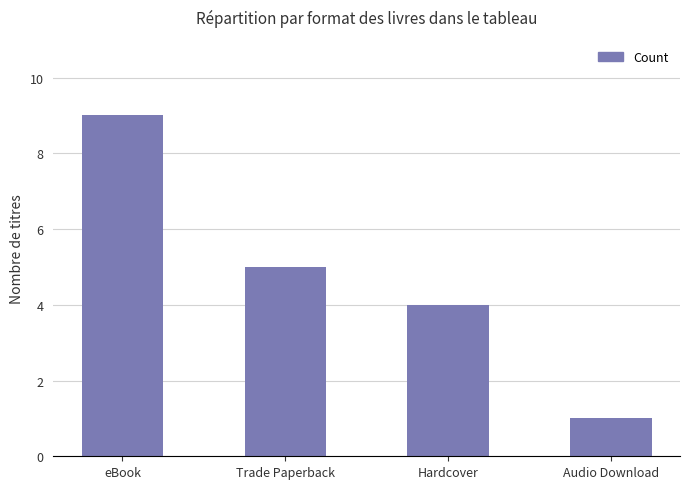

At which label is the value closest to 5?

Trade Paperback